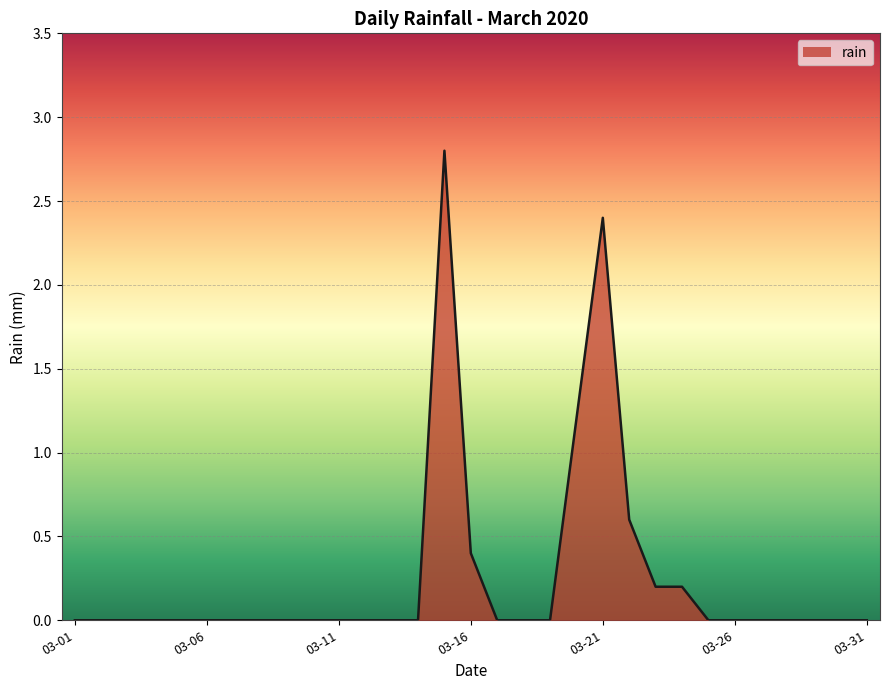

What is the difference between the maximum and minimum values?

2.8